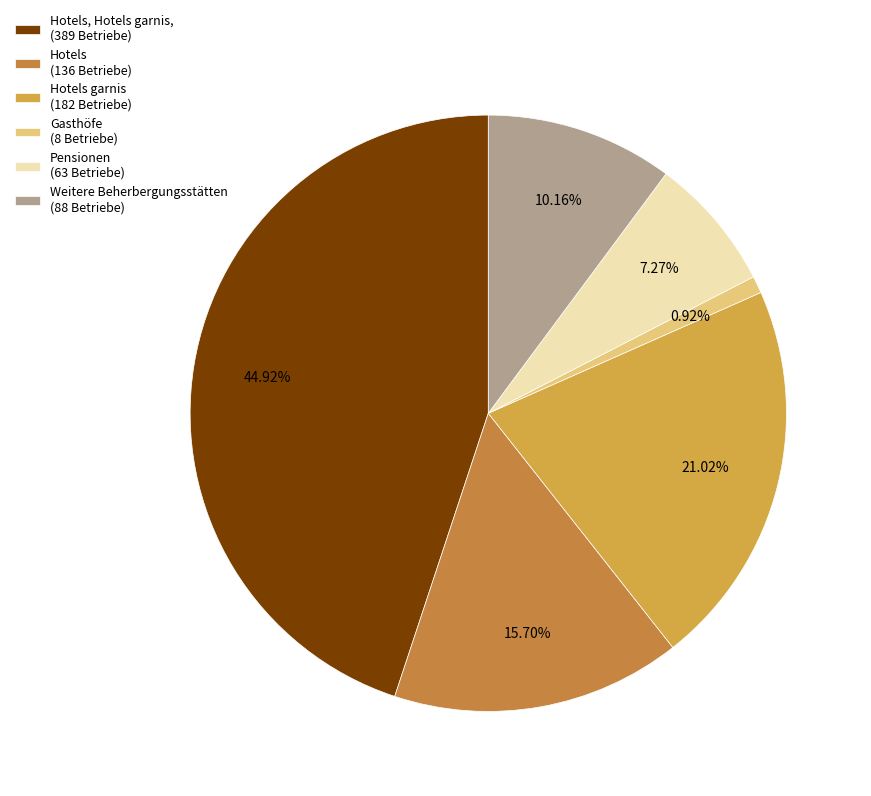

Rank the categories by value from lowest to highest.

Gasthöfe (8 Betriebe), Pensionen (63 Betriebe), Weitere Beherbergungsstätten (88 Betriebe), Hotels (136 Betriebe), Hotels garnis (182 Betriebe), Hotels, Hotels garnis, (389 Betriebe)